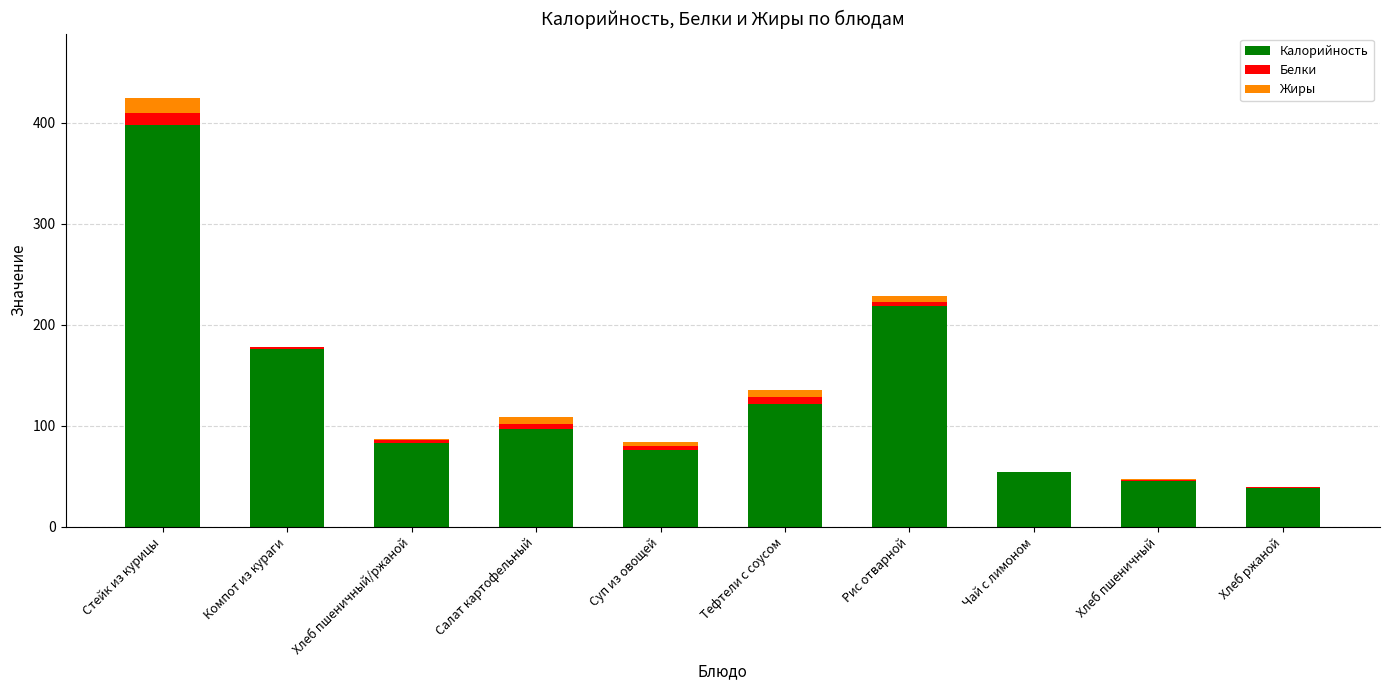

True or false: Калорийность has a value of 45.2 at Хлеб пшеничный.

True